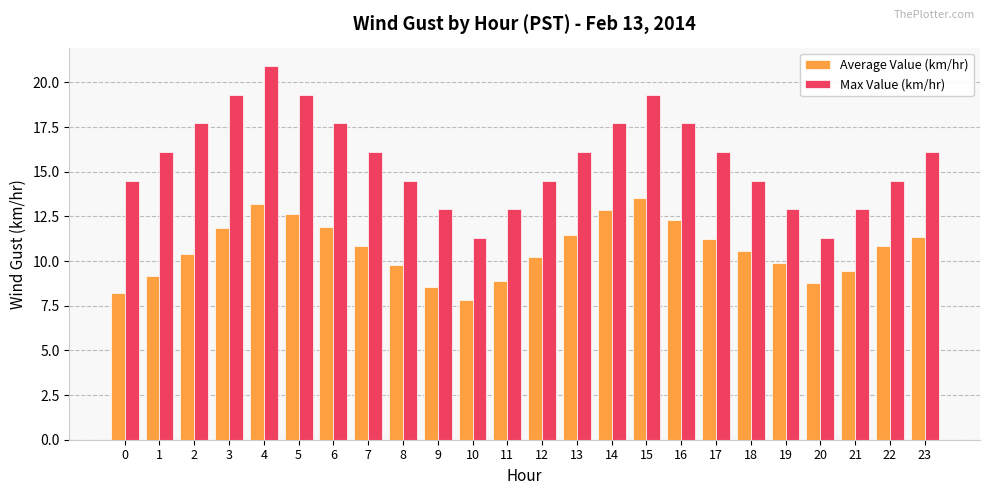

What is the sum of the Average Value (km/hr) values at 9 and 19?

18.4